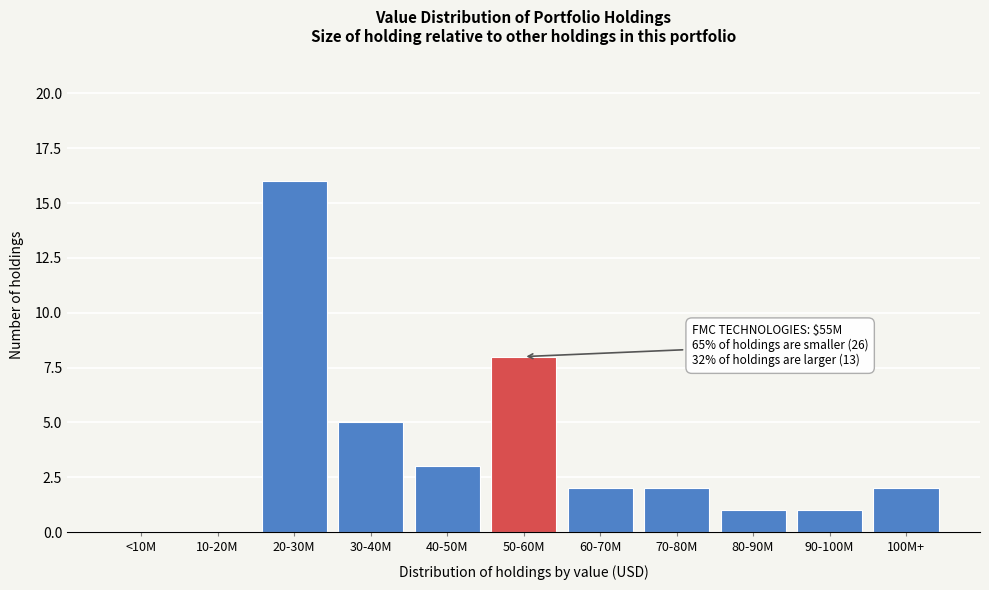

Reading left to right, transcribe all the data shown in this chart.

<10M=0	10-20M=0	20-30M=16	30-40M=5	40-50M=3	50-60M=8	60-70M=2	70-80M=2	80-90M=1	90-100M=1	100M+=2